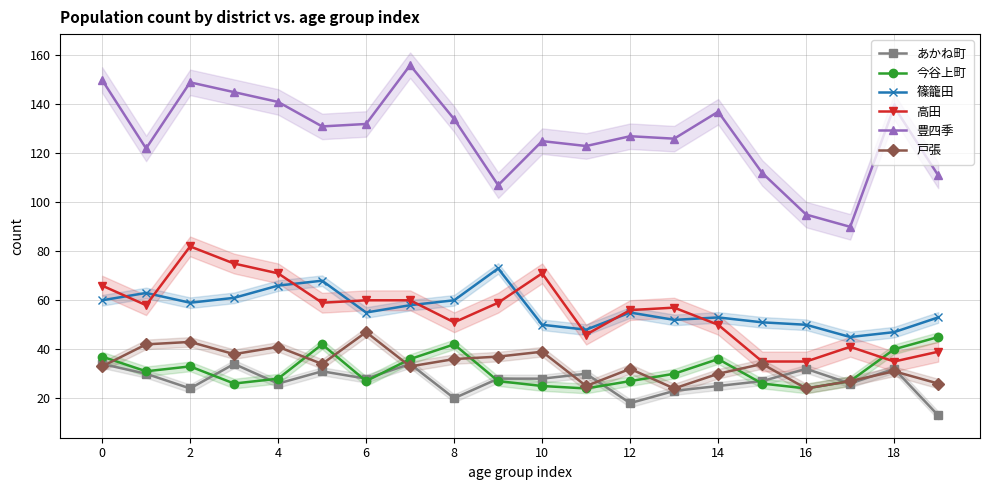

True or false: 今谷上町 and 篠籠田 cross at least once.

False